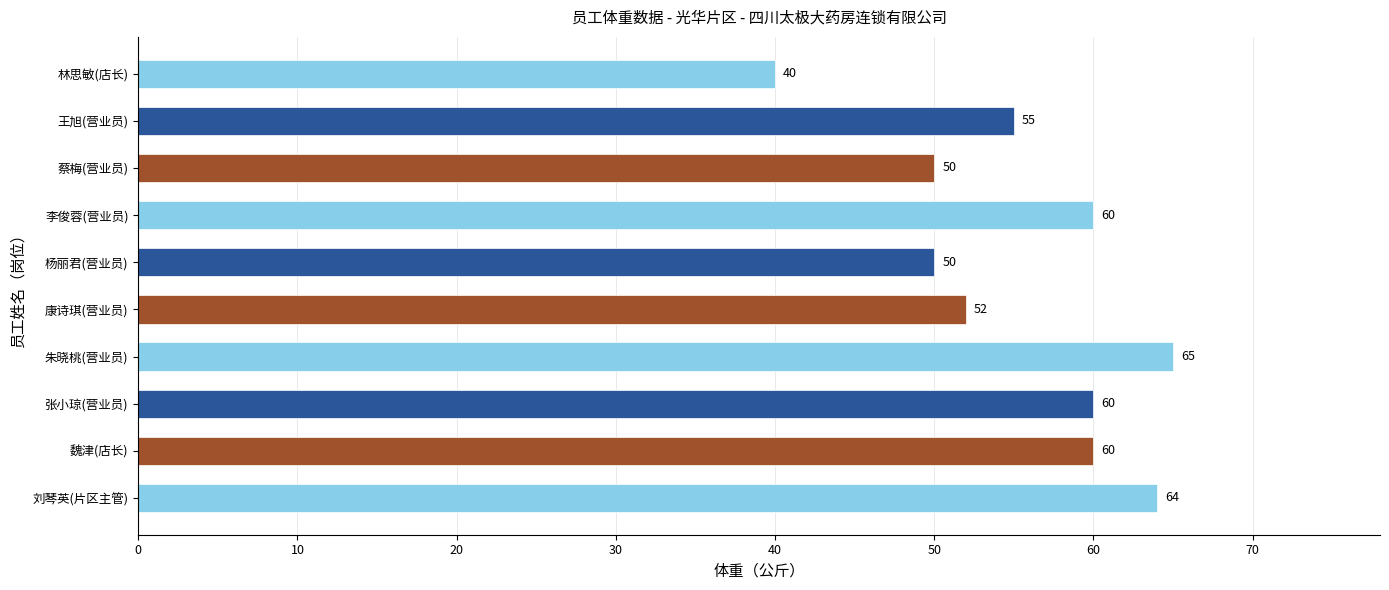

Does the chart contain any negative values?

No